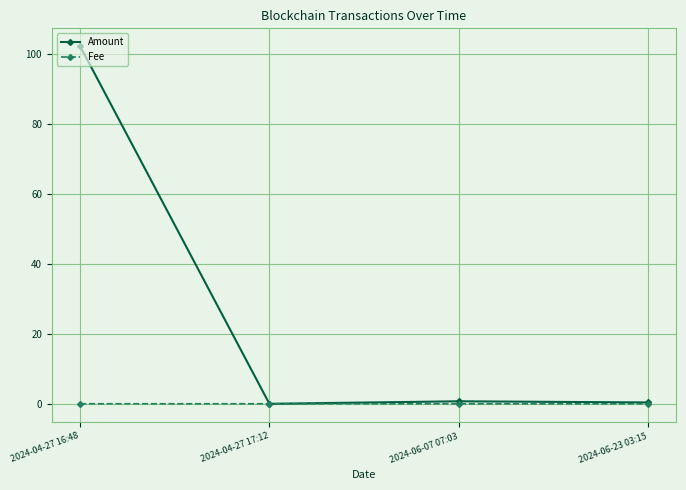

In Amount, how many points are lower than both neighbors (excluding endpoints)?

1